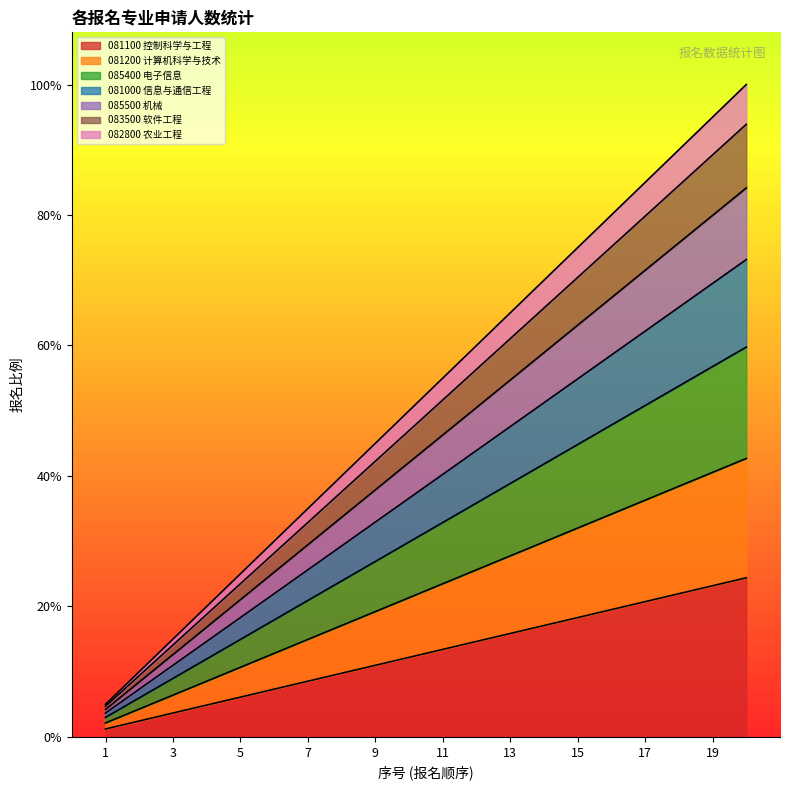

List the labels in order of value, largest first.

081100(20), 081100(19), 081100(18), 081100(17), 081100(16), 081100(15), 081100(14), 081100(13), 081100(12), 081100(11), 081100(10), 081100(9), 081100(8), 081100(7), 081100(6), 081100(5), 081100(4), 081100(3), 081100(2), 081100(1)